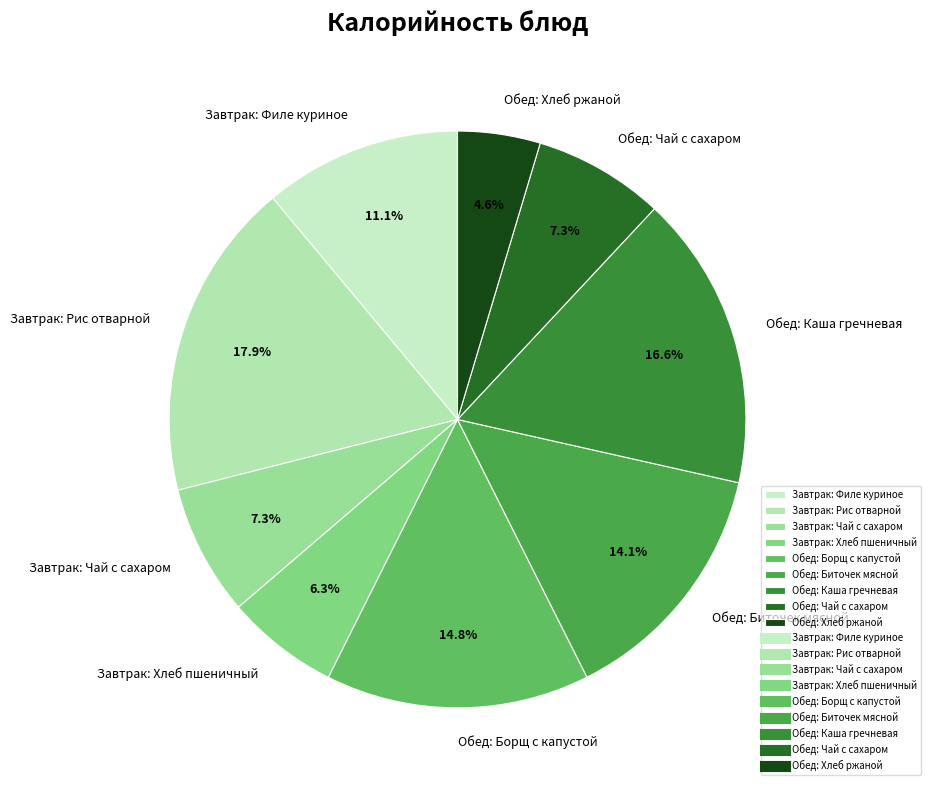

To the nearest percent, what is the difference between the largest and smallest slice percentages?

13%